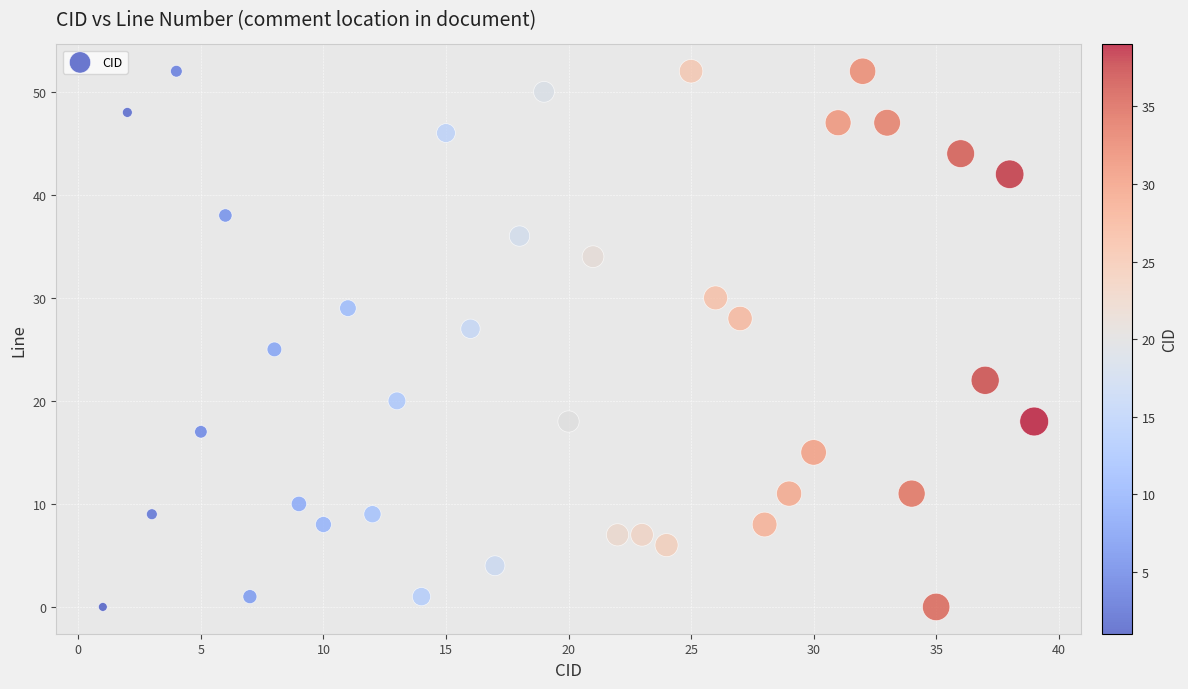

What is the range of Y values (max minus min)?

52